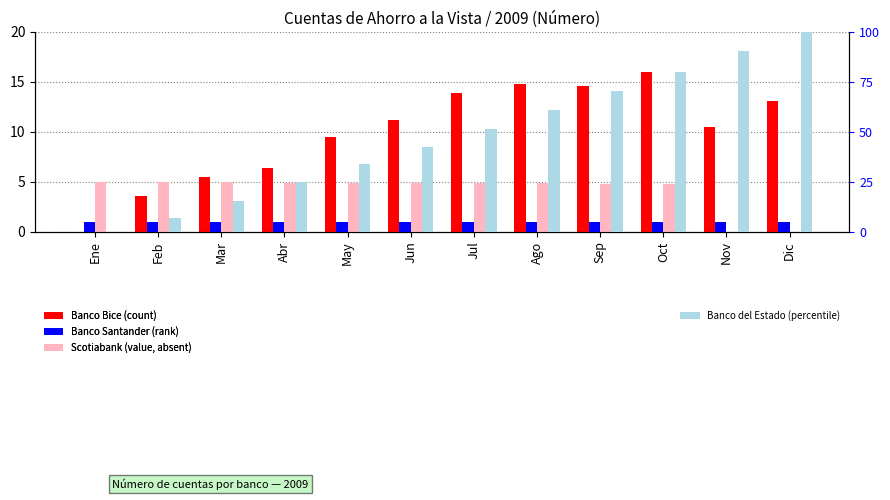

True or false: Banco del Estado (percentile) has a value of 6.8 at Feb.

True